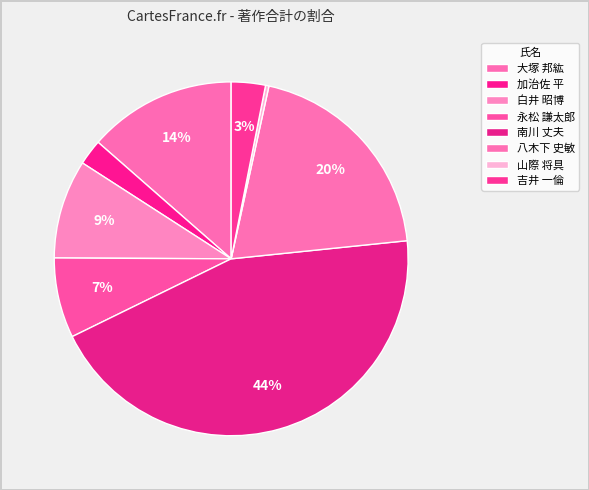

Do 永松 謙太郎 and 八木下 史敏 together represent more than half of the pie?

No